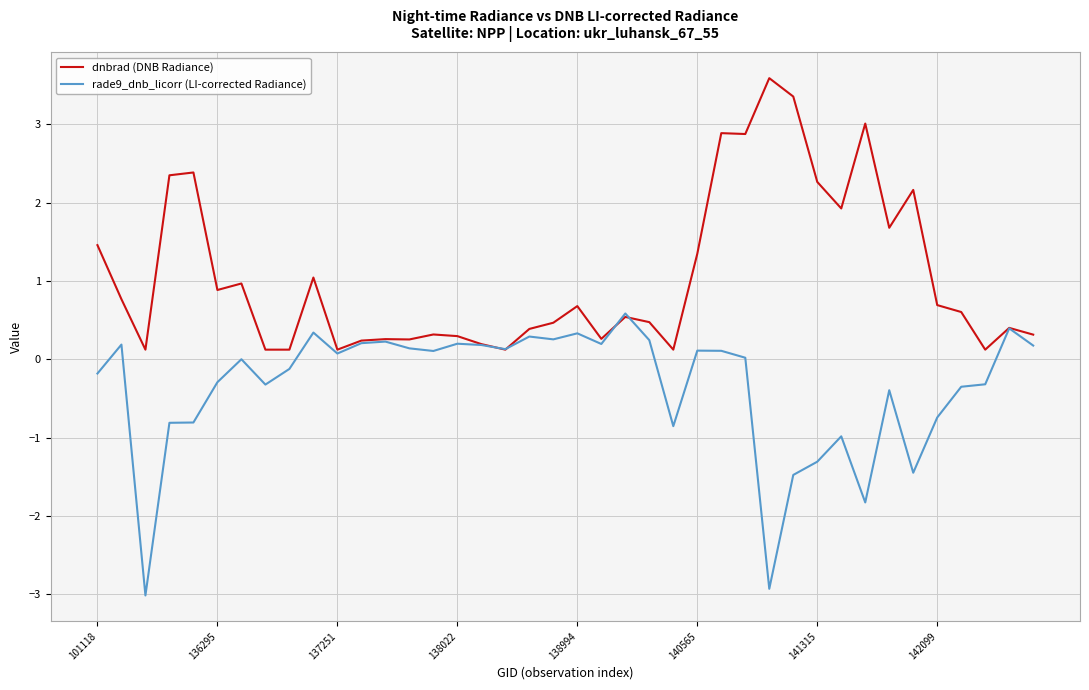

Does the chart display data point markers on the line(s)?

No